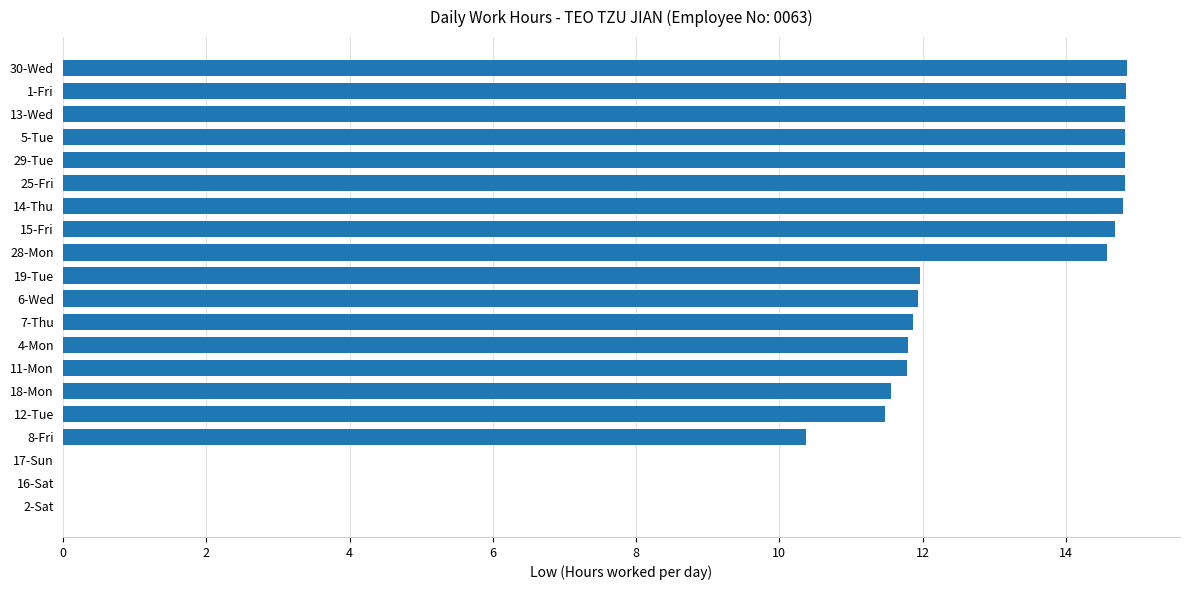

Where is the data nearest to the value 7?

8-Fri